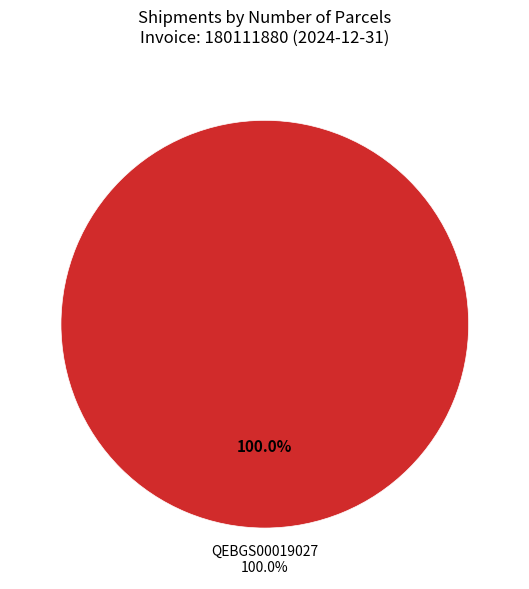

True or false: 10100041054390 accounts for 0% of the total.

True